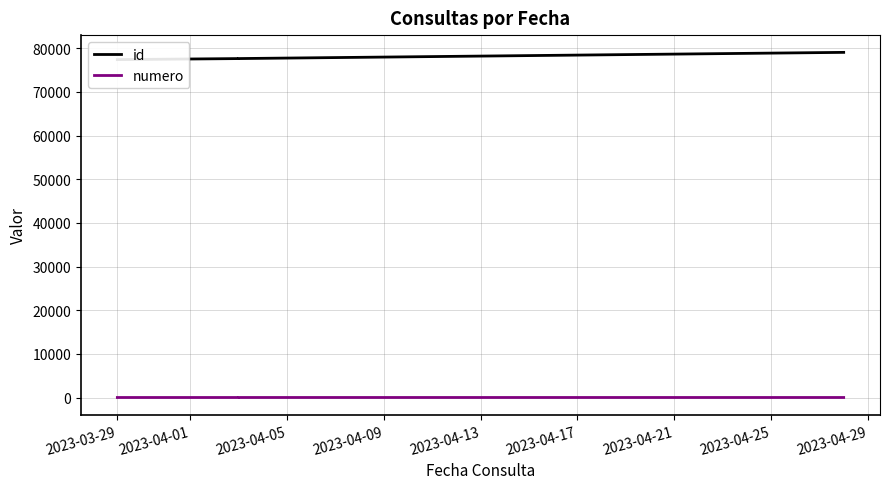

What is the maximum value for numero?

4